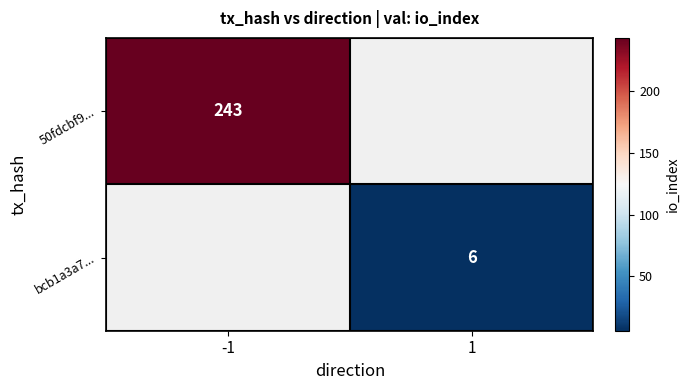

The bcb1a3a7... series shows 10 at 1. True or false?

False